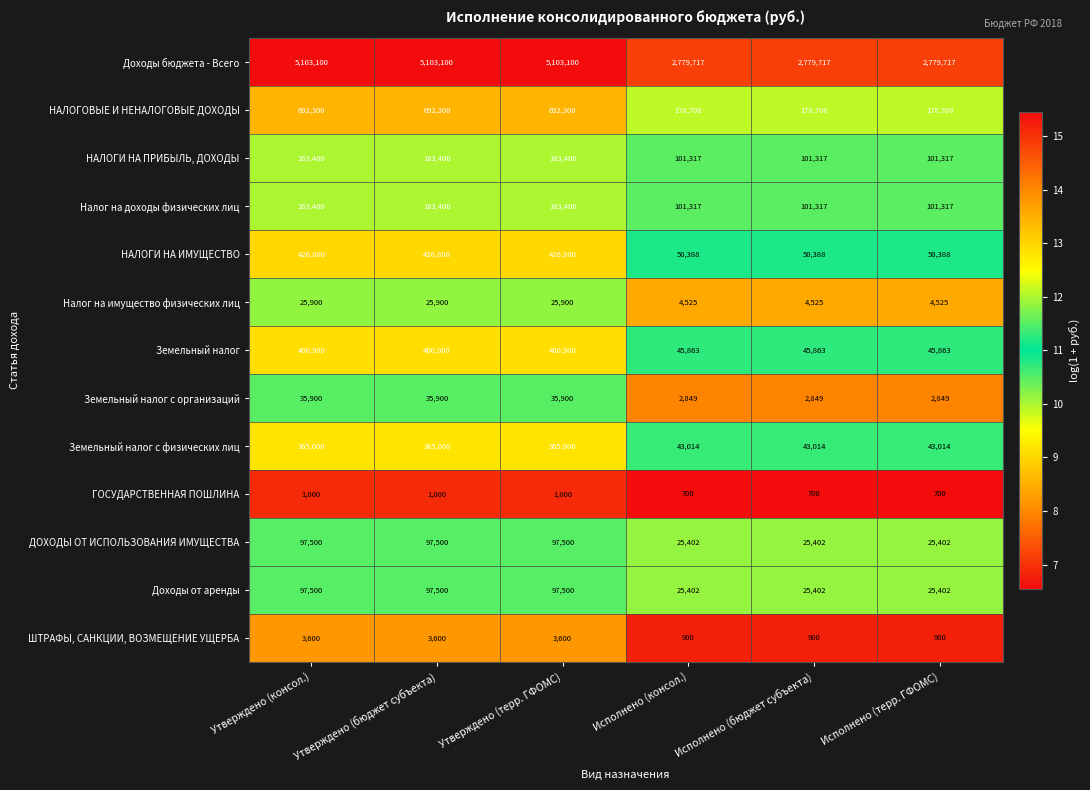

True or false: Земельный налог has a value of 400900 at Утверждено (бюджет субъекта).

True